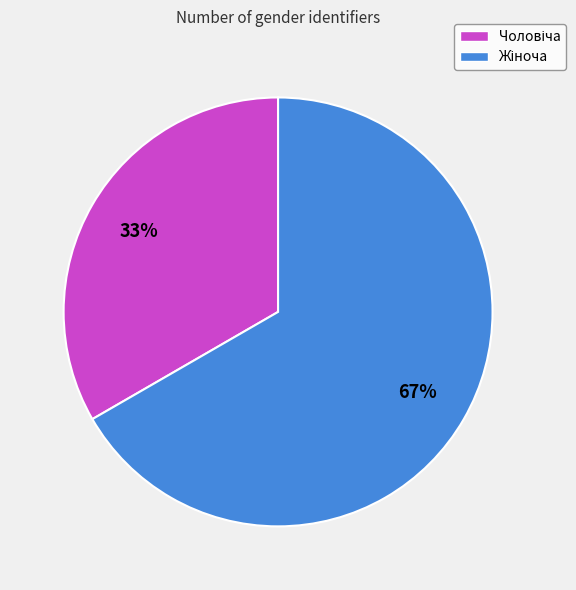

Does any single category account for the majority?

Yes